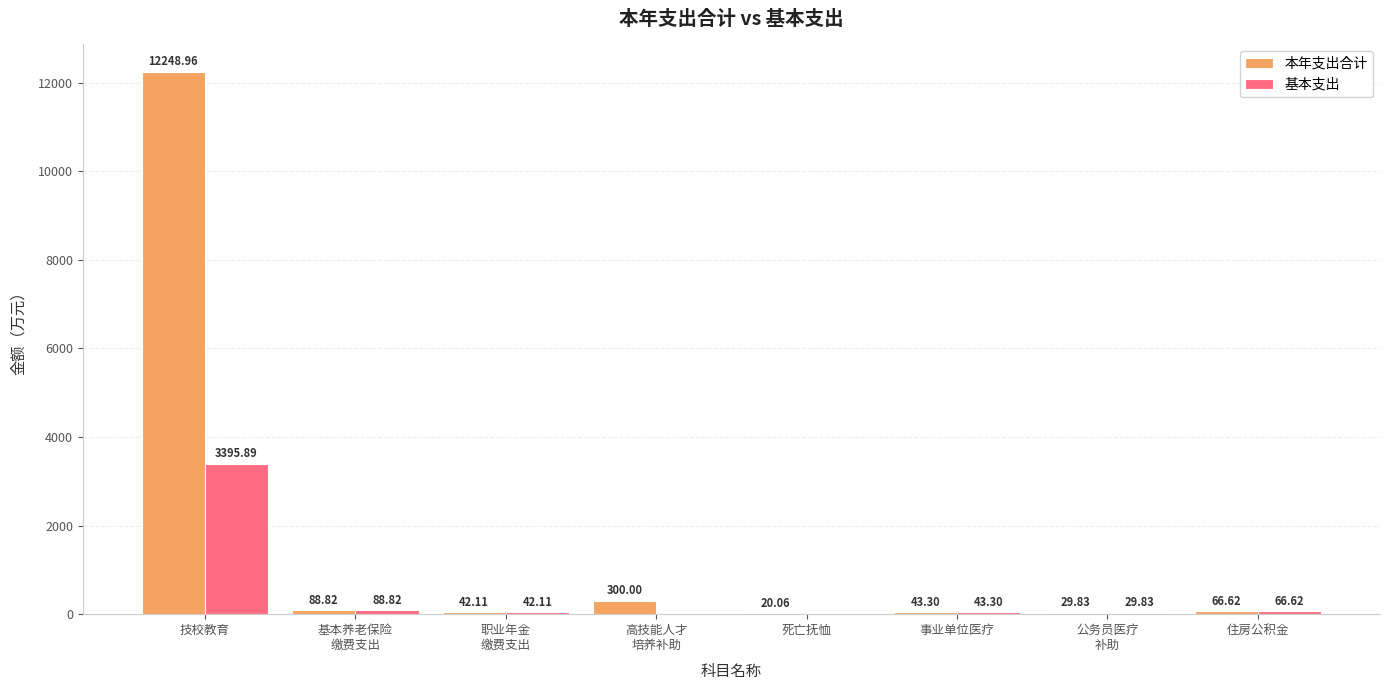

How many positive values does the 基本支出 series have?

6